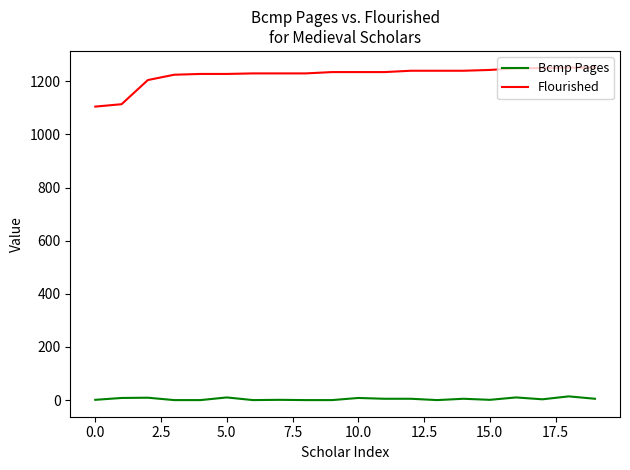

Which series has the largest total across all categories?

Flourished